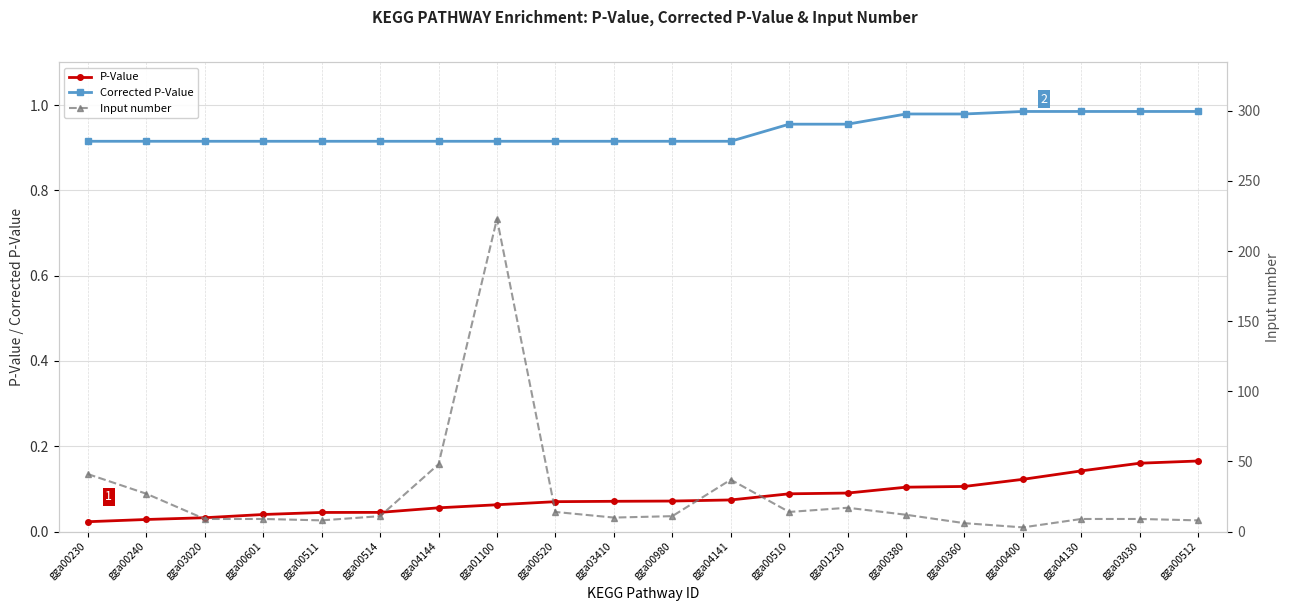

At which label does Input number reach its peak?

gga01100